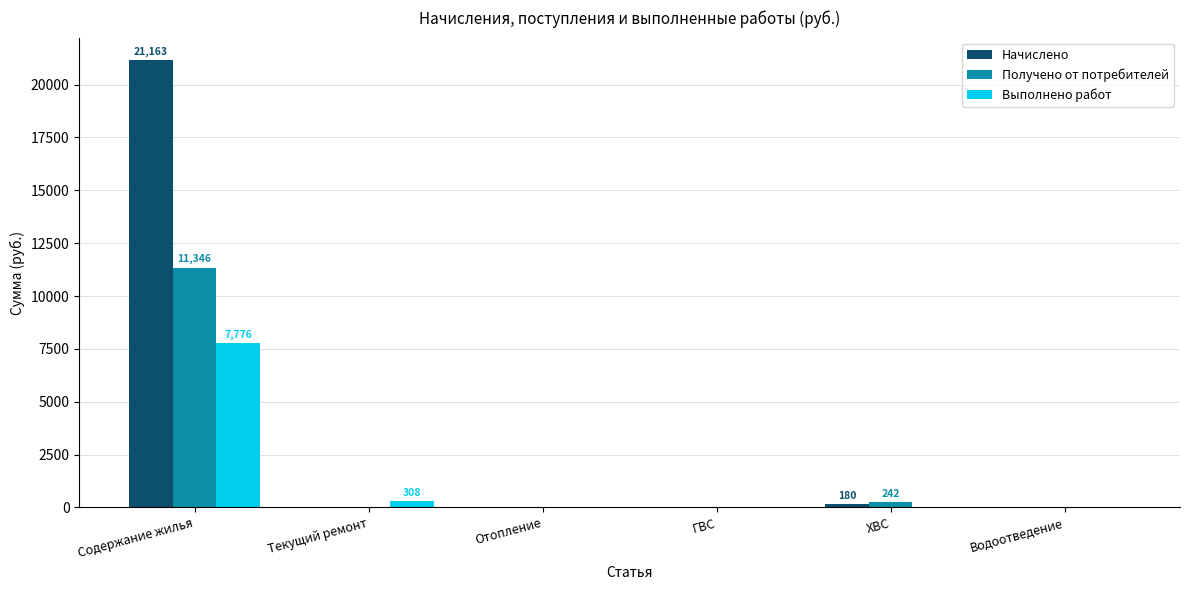

What are all the series names shown in the legend?

Начислено, Получено от потребителей, Выполнено работ